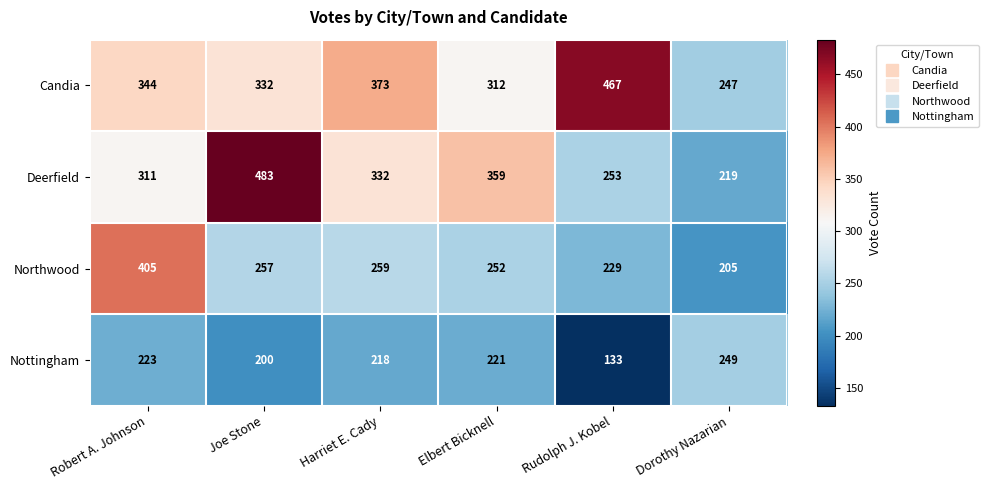

The Northwood series shows 257 at Joe Stone. True or false?

True